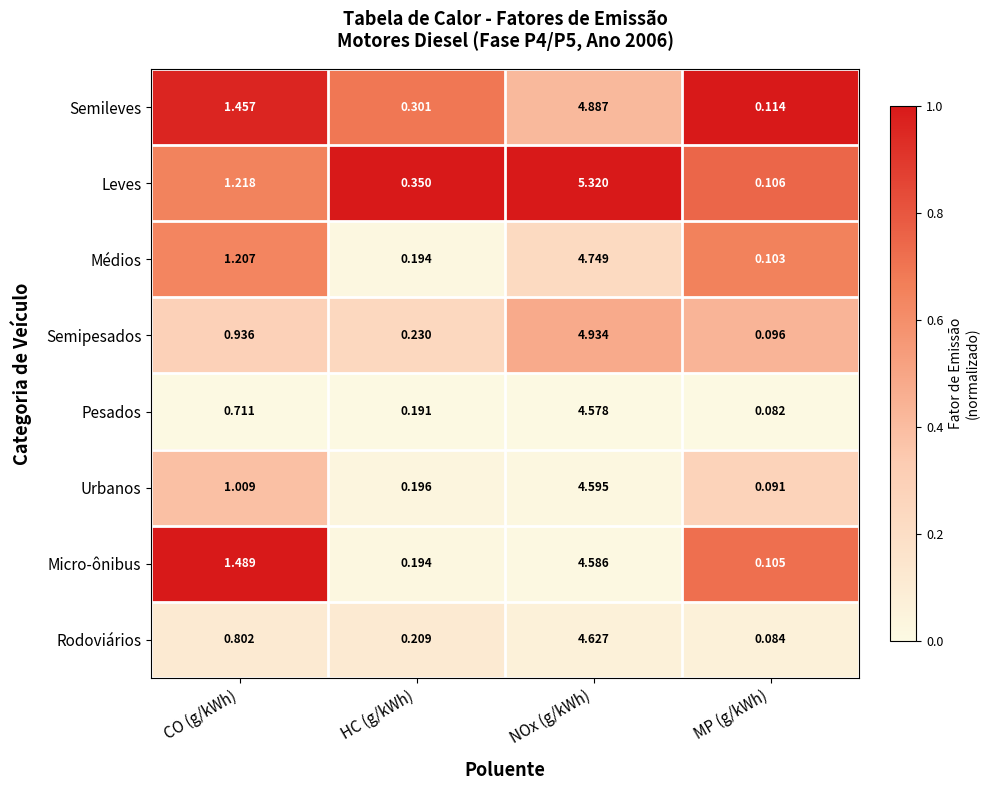

What is the total value across all series at MP (g/kWh)?

0.8